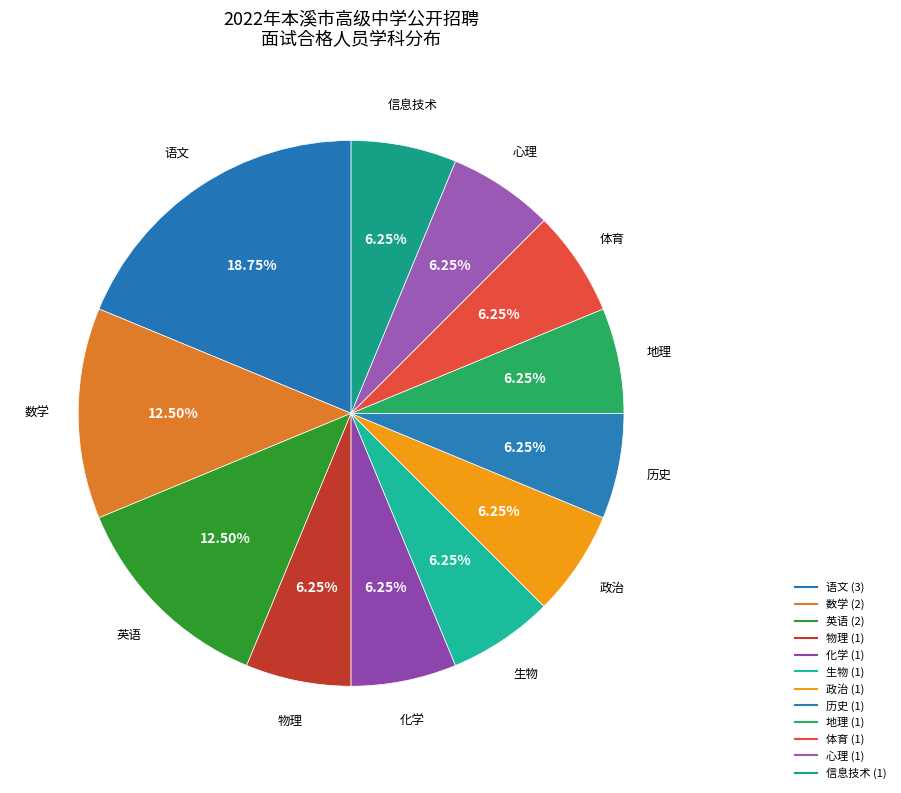

How many segments does this pie chart have?

12